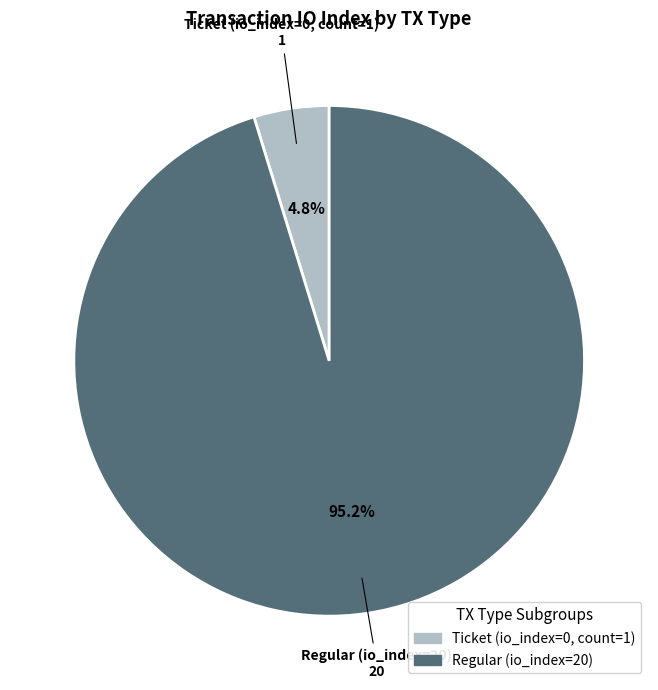

Is there a majority slice in this chart?

Yes